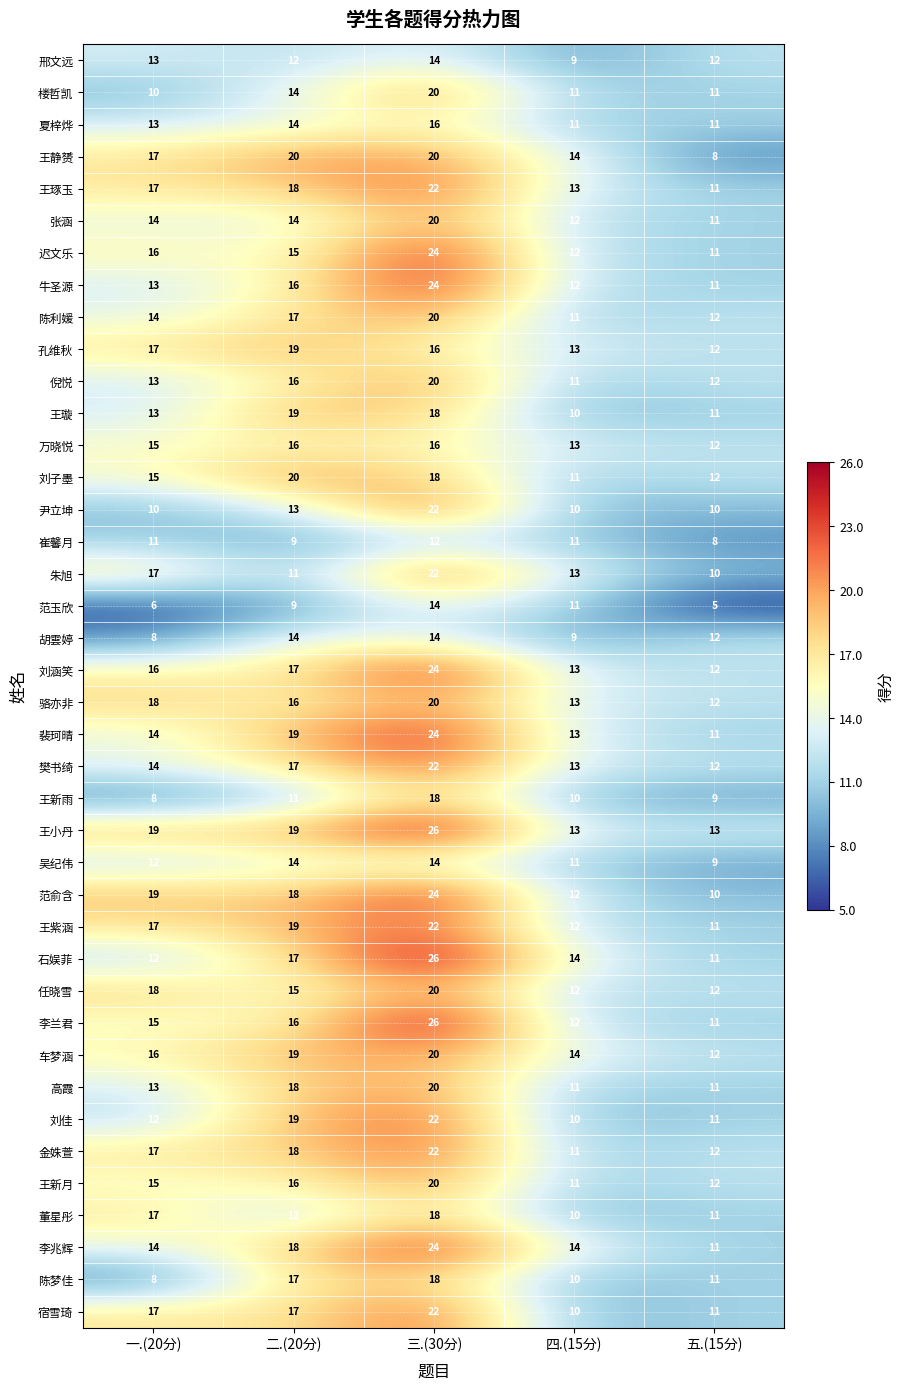

Count the number of categories in the chart.

5